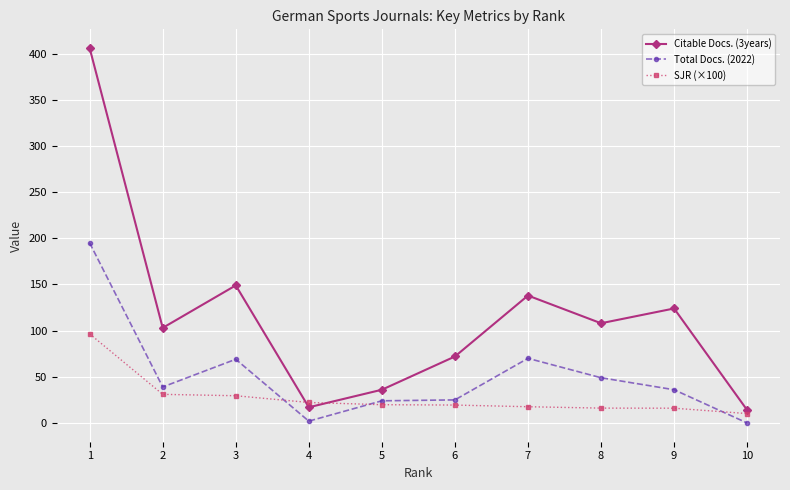

What value does the SJR (×100) series have at 1?

96.5